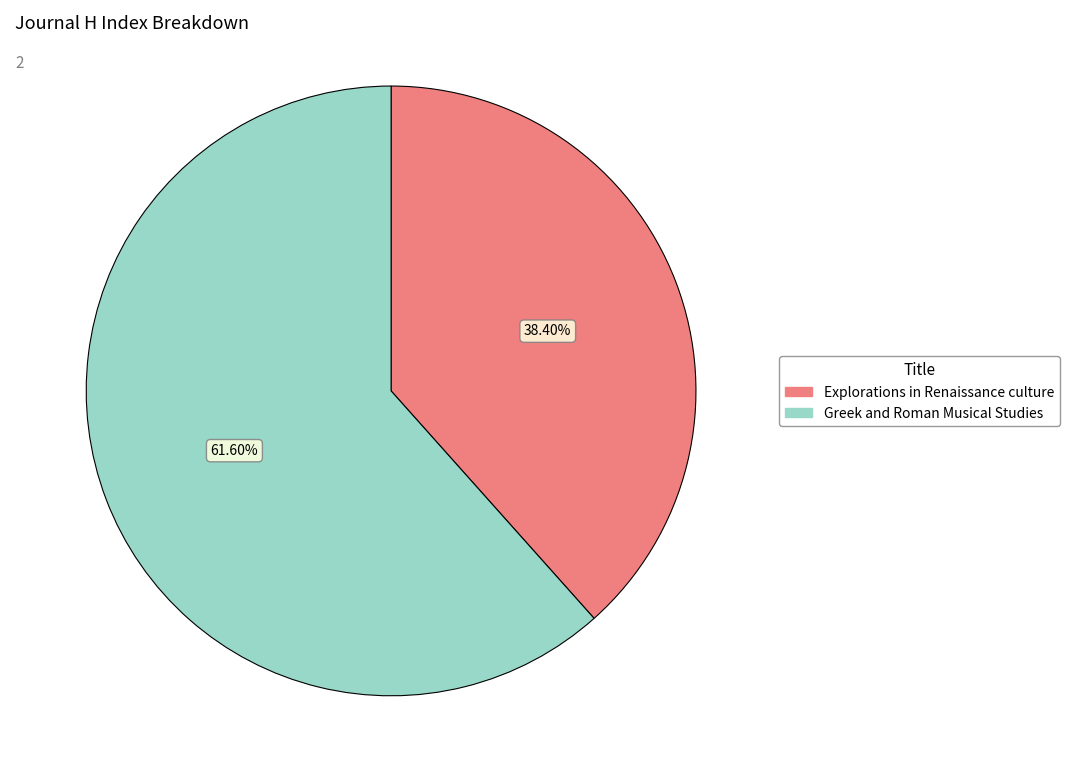

Which has a higher value, Greek and Roman Musical Studies or Explorations in Renaissance culture?

Greek and Roman Musical Studies